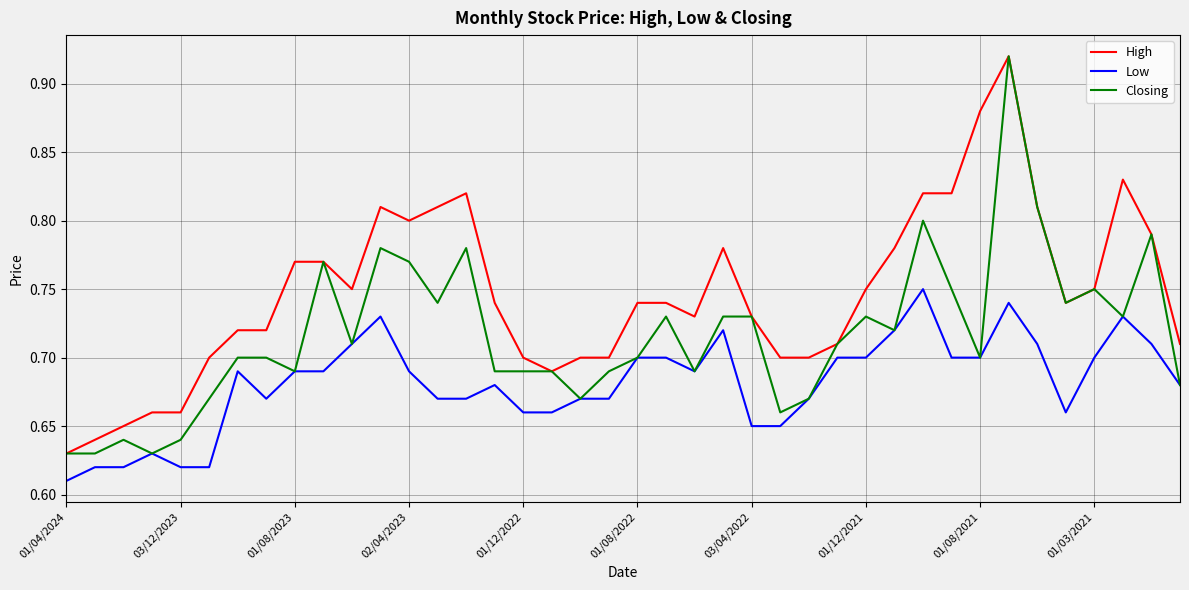

Which series has the largest total across all categories?

High